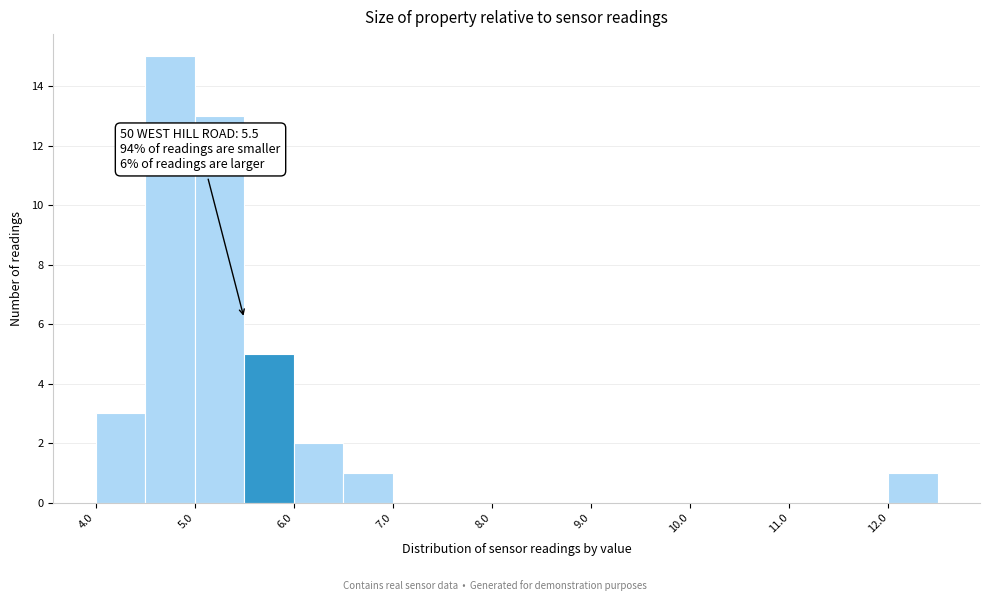

Over which range of the x-axis is the bar tallest?

4.5 to 5.0